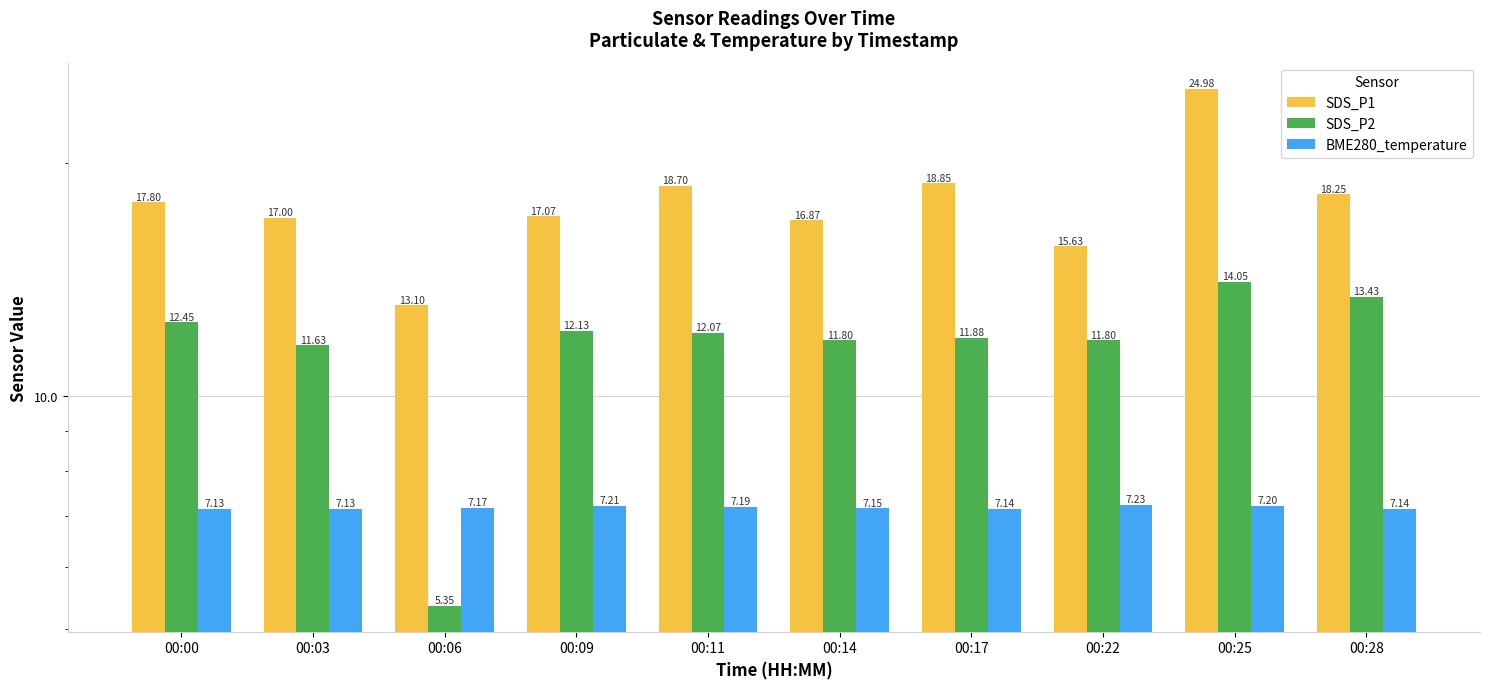

What is the total value across all series at 00:00?

37.4